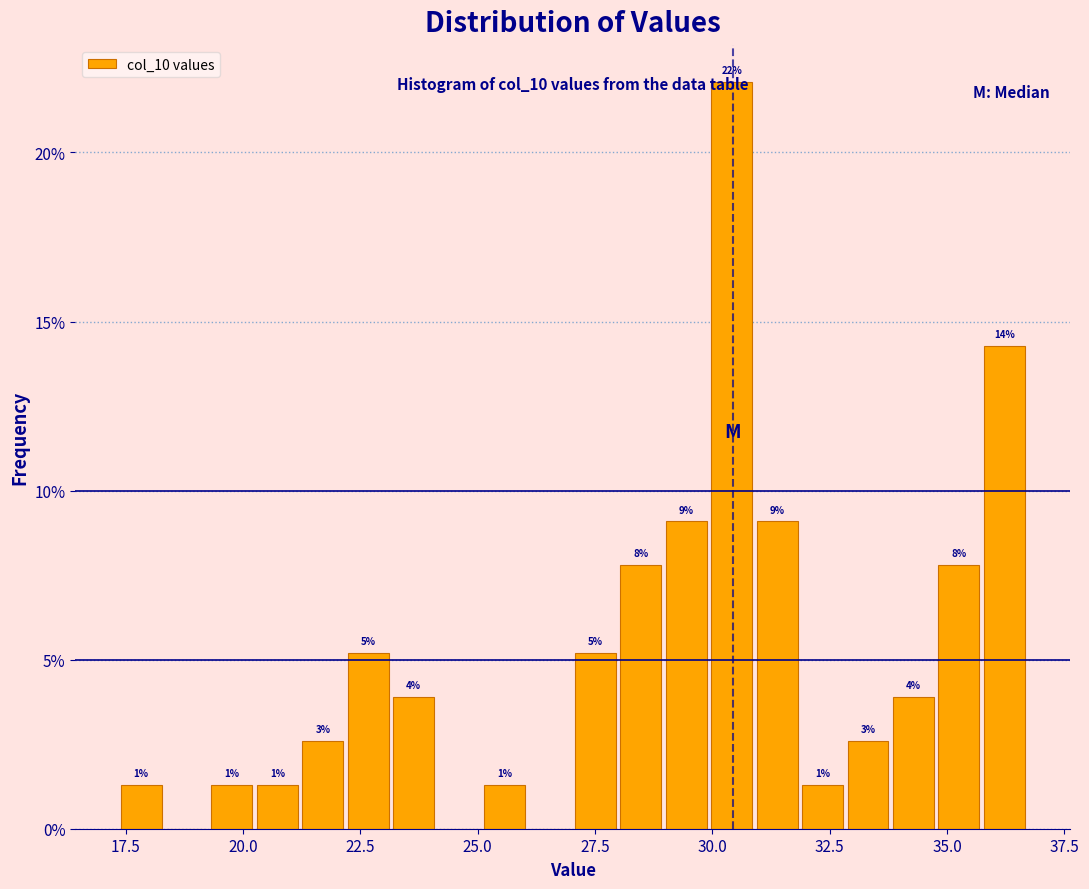

Around what value on the x-axis is the tallest bar? Give the approximate position of its centre, as read against the axis.

30.5